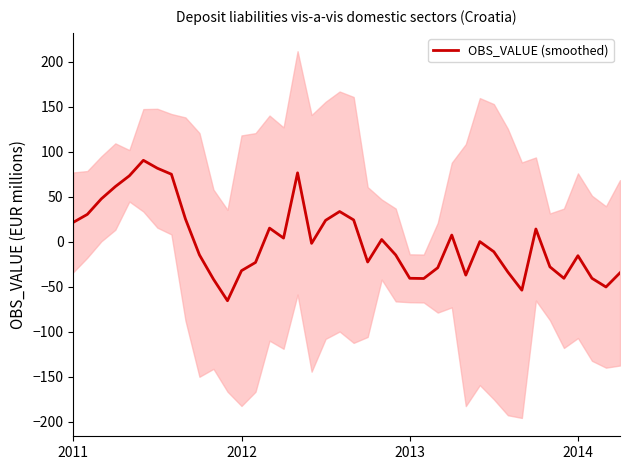

Which has a higher value, 29 or 33?

33